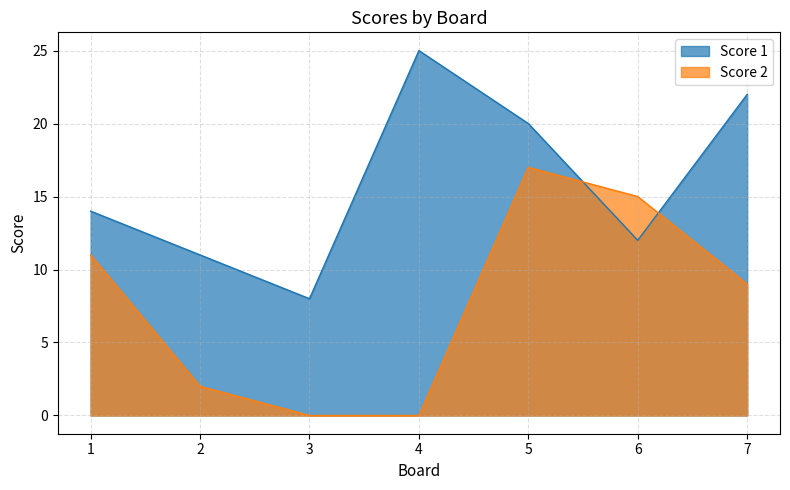

How many data points in Score 2 are above 9?

3